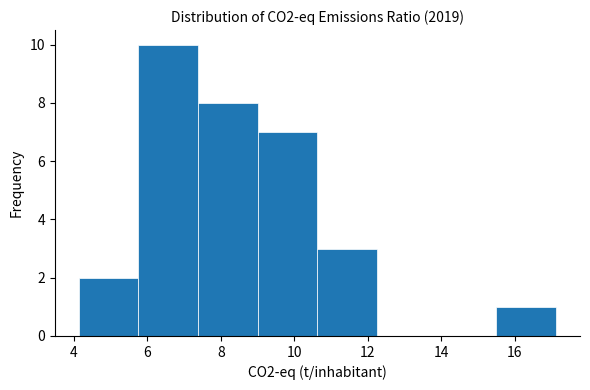

Reading left to right, transcribe this chart: for each bar, give the range it covers on the x-axis and its height. Neither the bar edges nor the heights are printed on the chart, so give them approximately, as read against the axes.

4.2 to 5.8: 2
5.8 to 7.4: 10
7.4 to 9.0: 8
9.0 to 10.6: 7
10.6 to 12.2: 3
12.2 to 13.8: 0
13.8 to 15.6: 0
15.6 to 17.2: 1